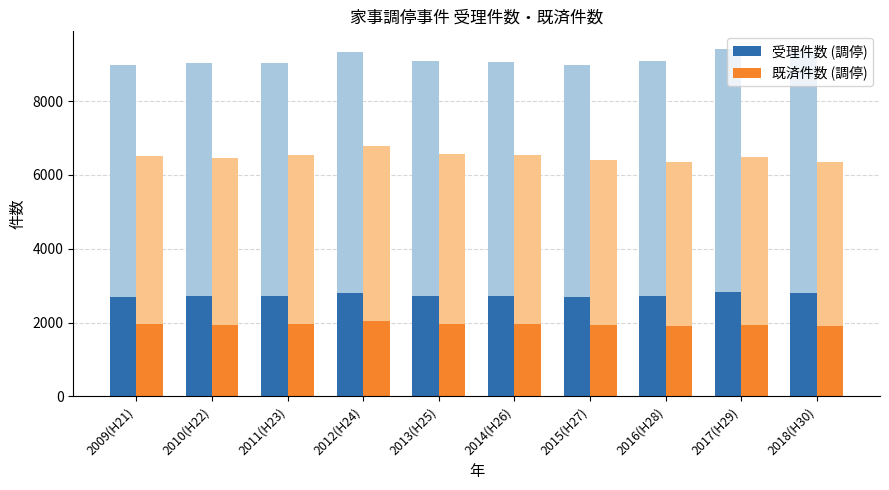

The value of 受理件数 (調停) at 2009(H21) is 4607. True or false?

False